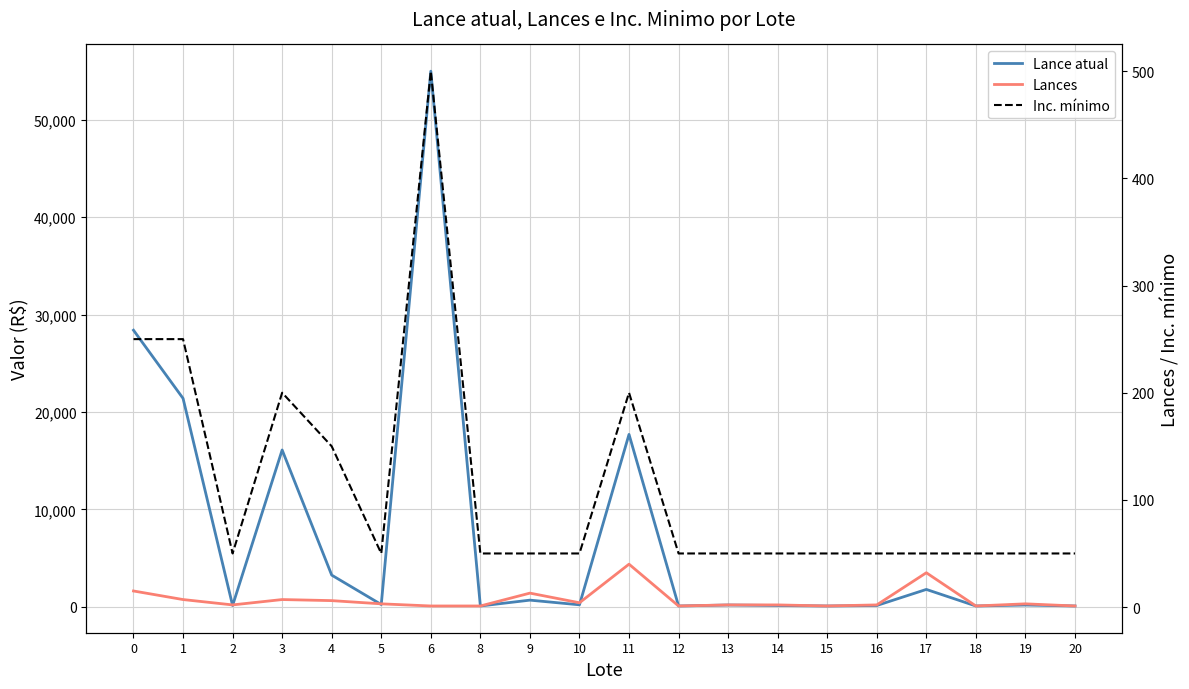

What is the difference between the maximum and second lowest values in the Lance atual series?

54920